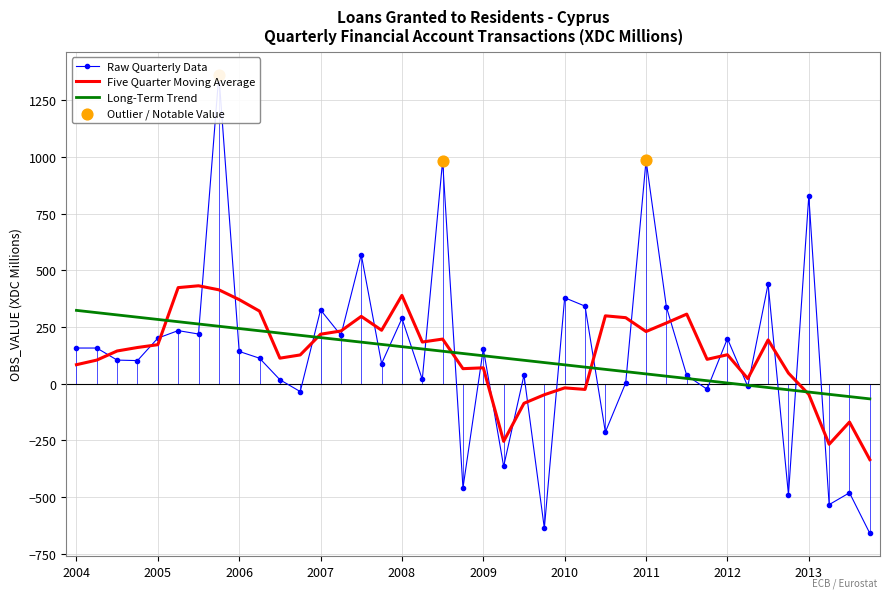

The value of Five Quarter Moving Average at 2011 is 140.6. True or false?

False